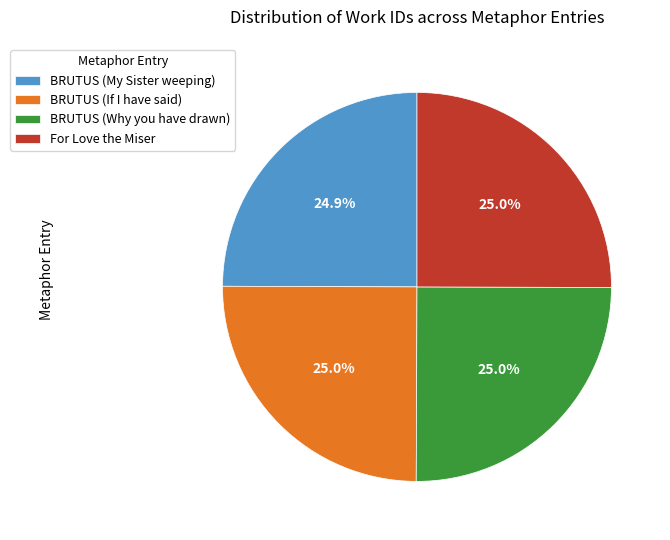

What percentage is the BRUTUS (My Sister weeping) slice, to the nearest percent?

25%